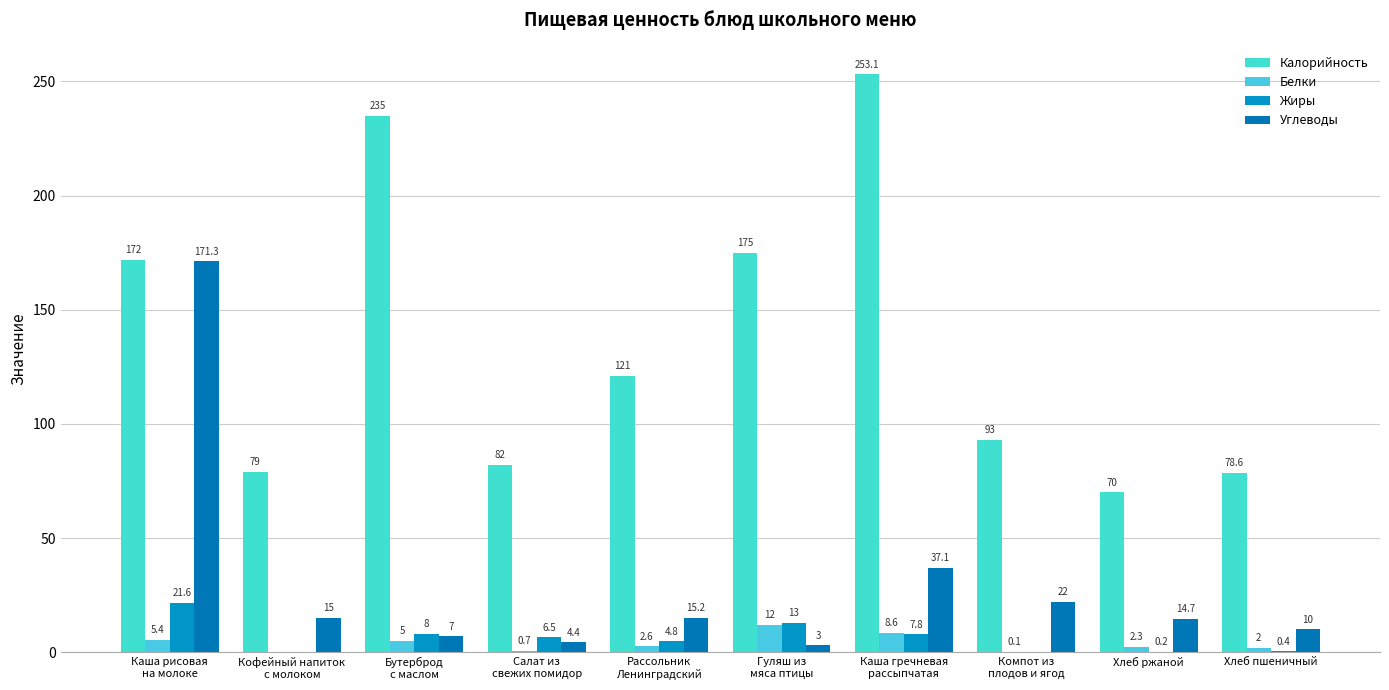

How many distinct data groups are displayed?

4